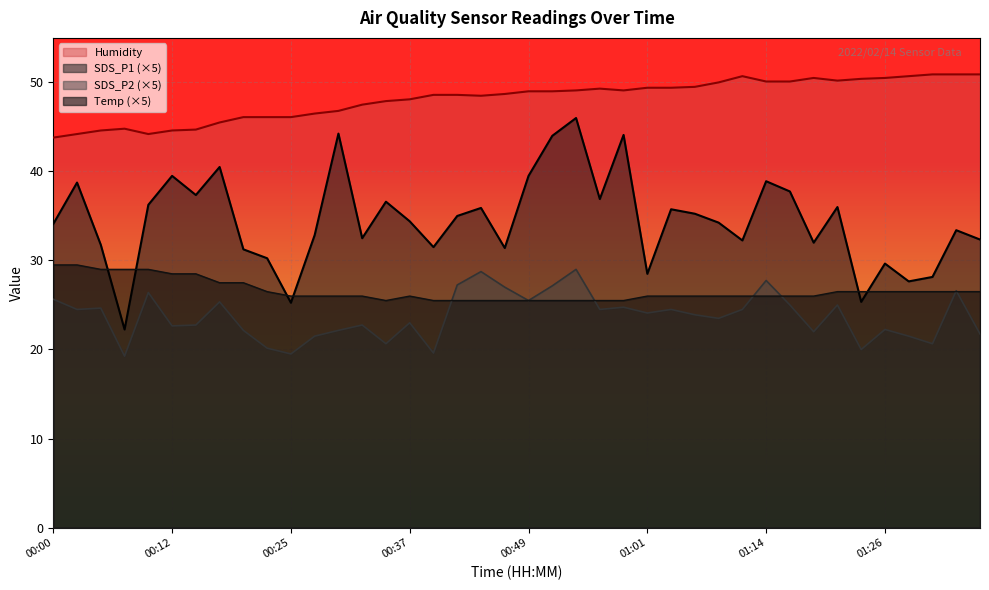

Where is the first local minimum for SDS_P1?

00:07